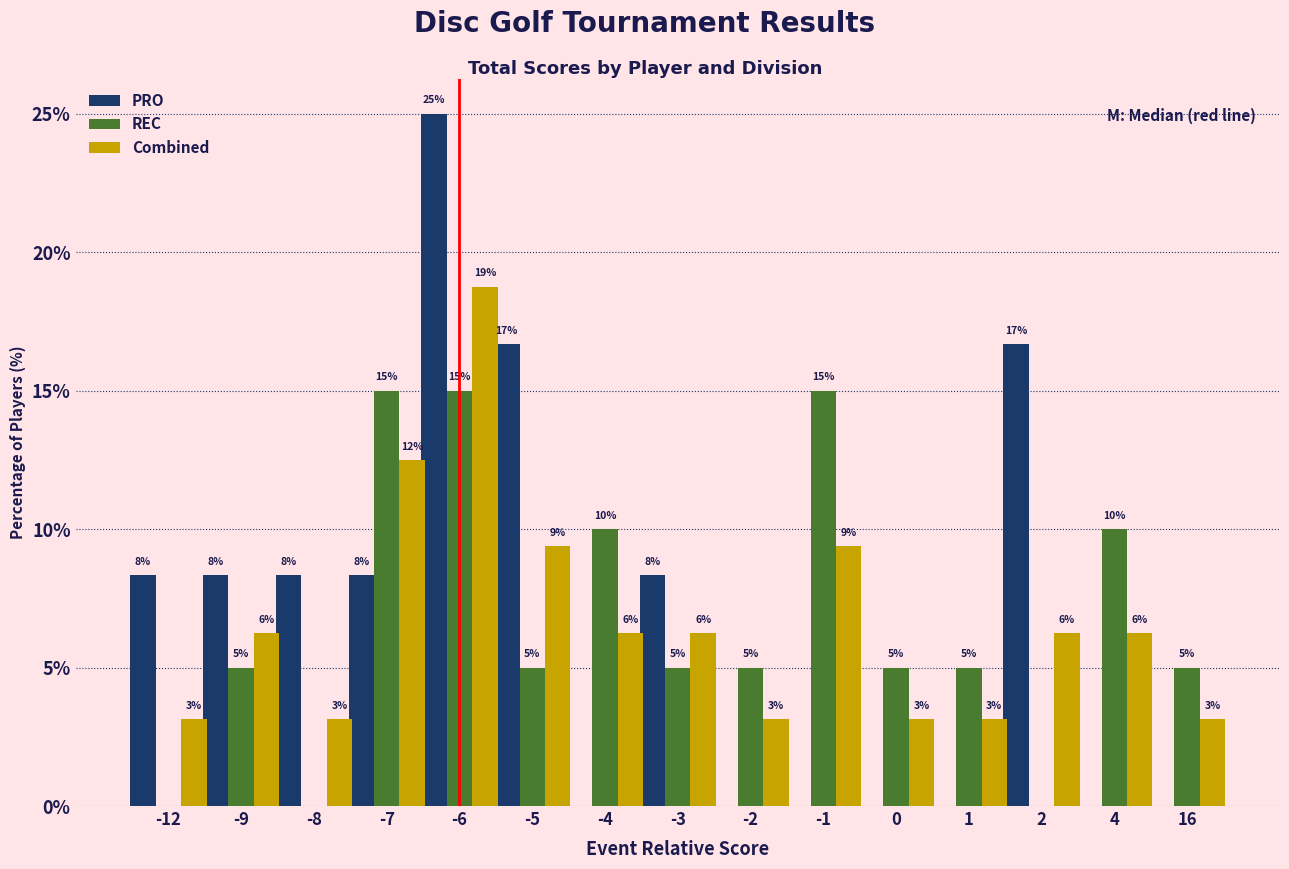

How many groups of bars are there?

15